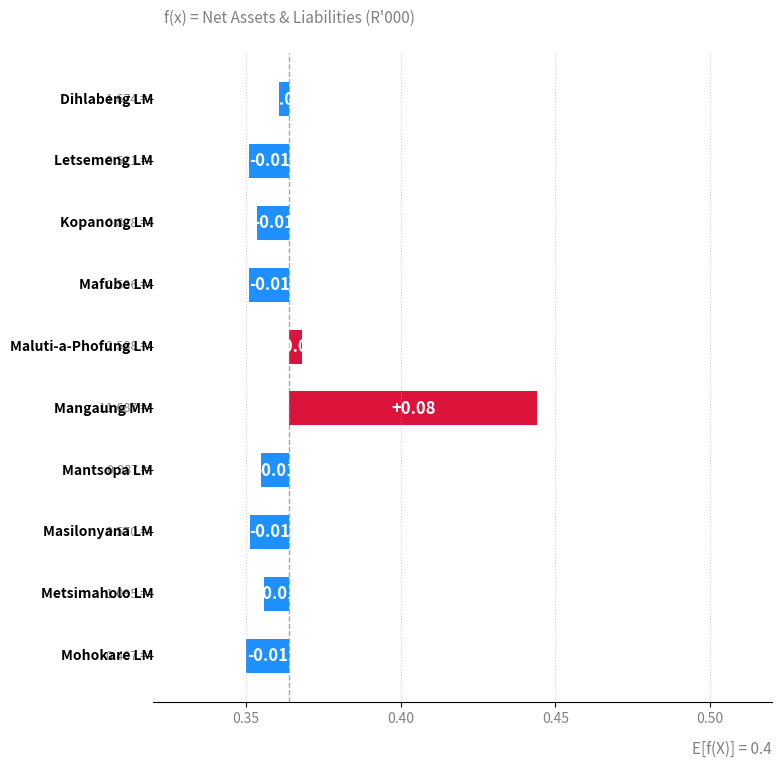

How many values exceed 0?

2